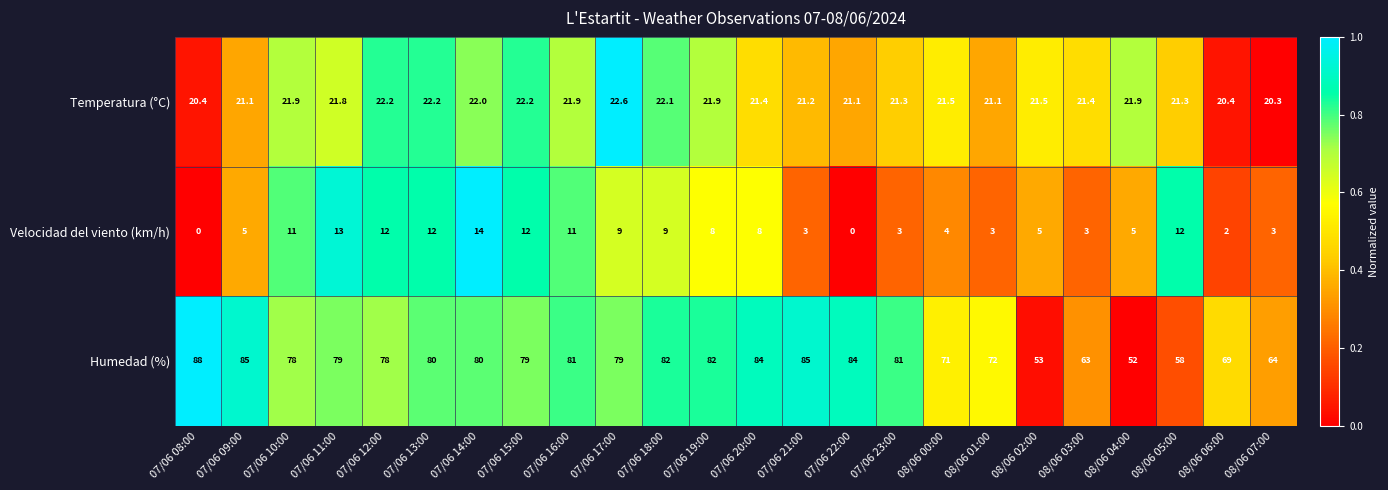

At which category is the sum across all series the highest?

07/06 14:00